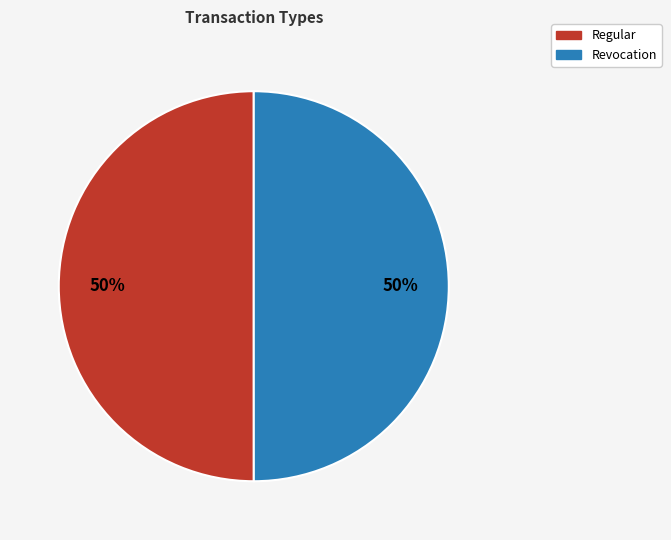

What is the ratio of the value at Regular to the value at Revocation?

1.0